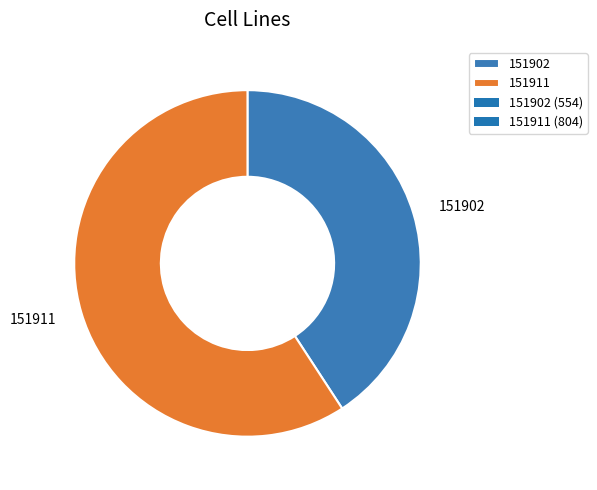

Is there a majority slice in this chart?

Yes